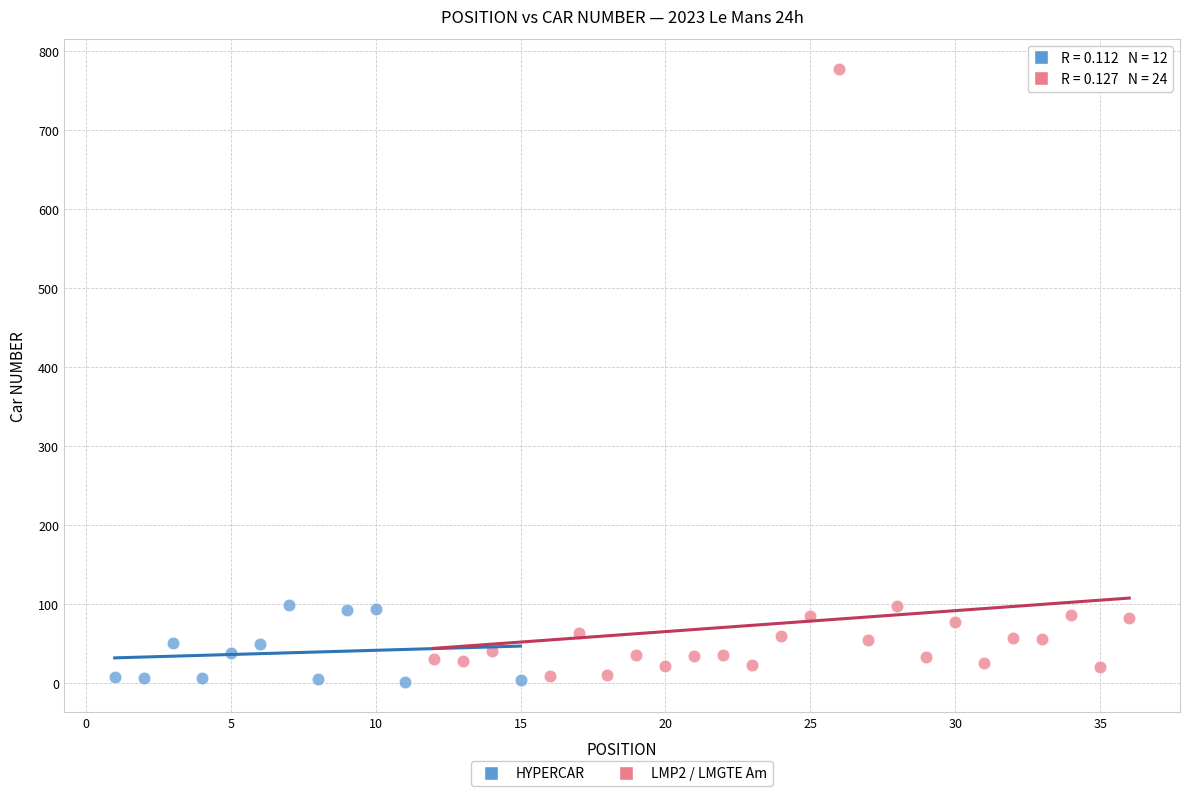

Which series reaches the maximum Y coordinate?

LMP2 / LMGTE Am